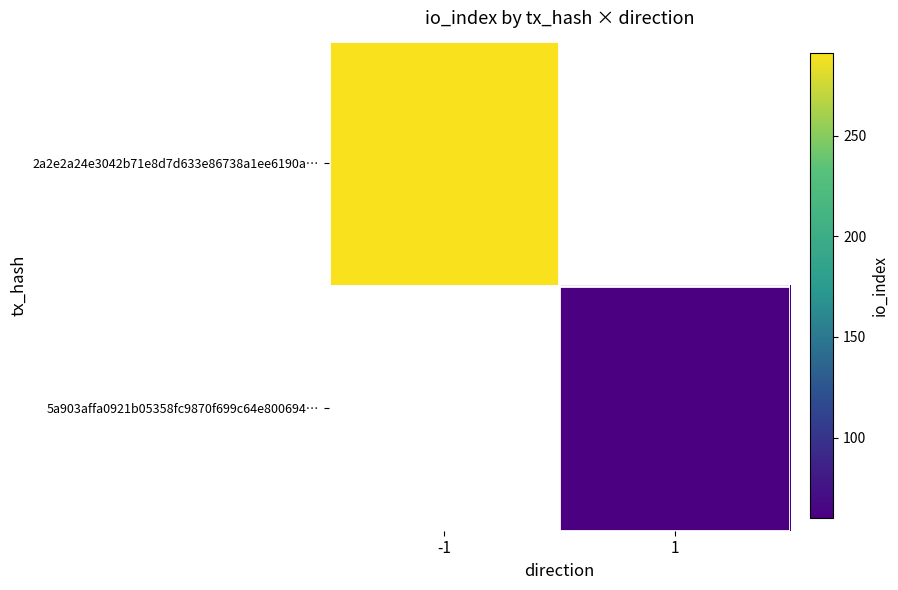

Which label corresponds to the largest value in the chart?

-1